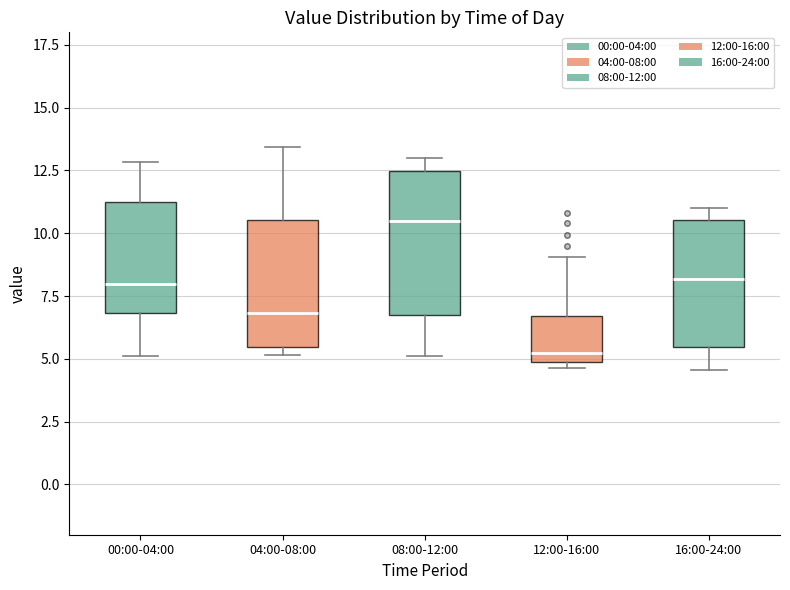

Which box's median line is the lowest?

12:00-16:00